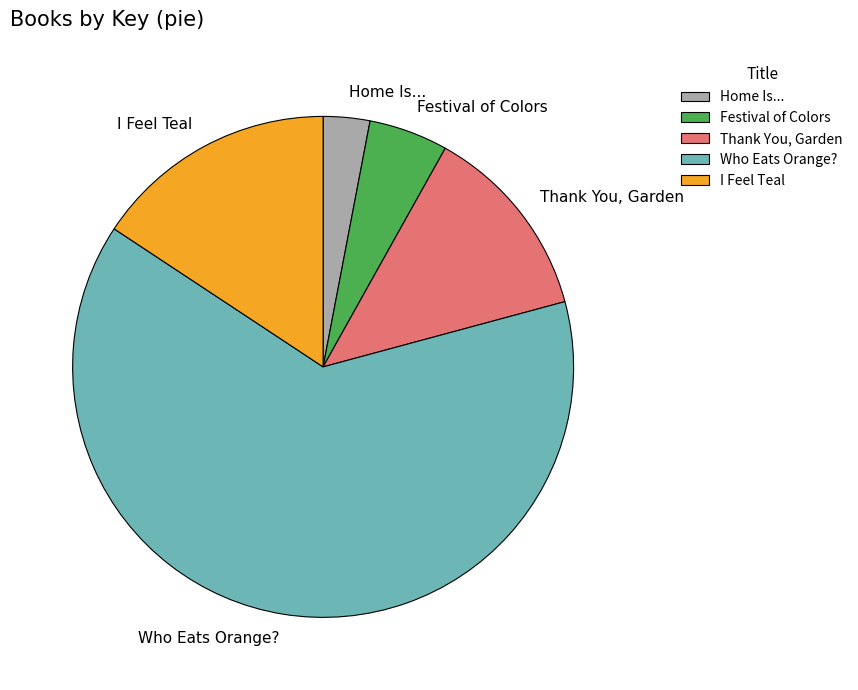

Combined, do Home Is... and Who Eats Orange? account for over 50%?

Yes